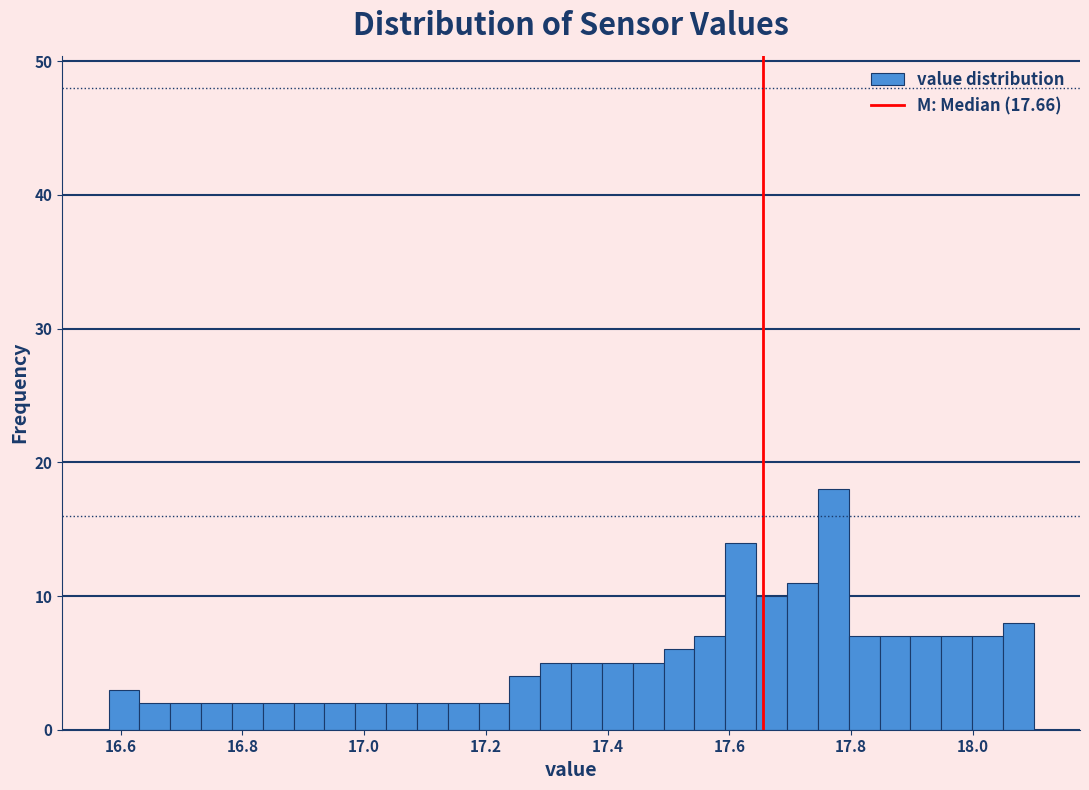

Around what value on the x-axis is the tallest bar? Give the approximate position of its centre, as read against the axis.

17.78